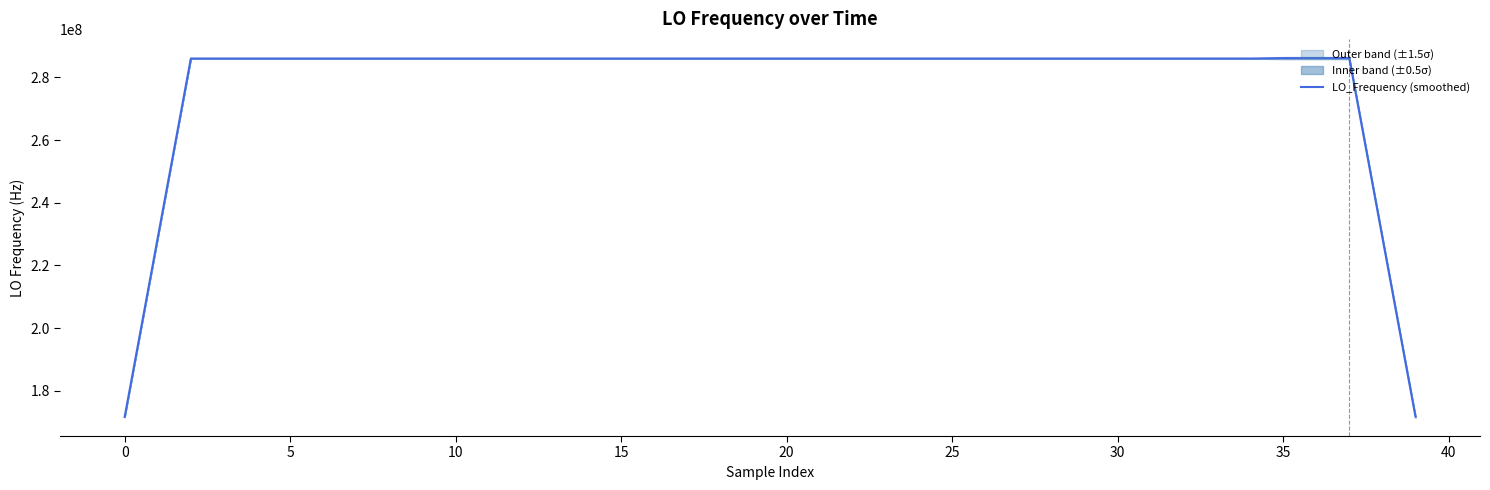

Where does the data first go above 286047000?

5